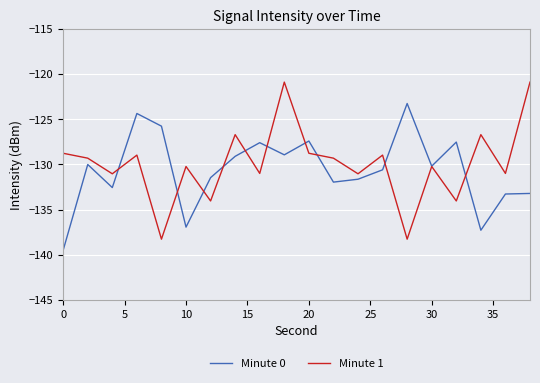

Rank the series by their maximum value, from highest to lowest.

Minute 1, Minute 0